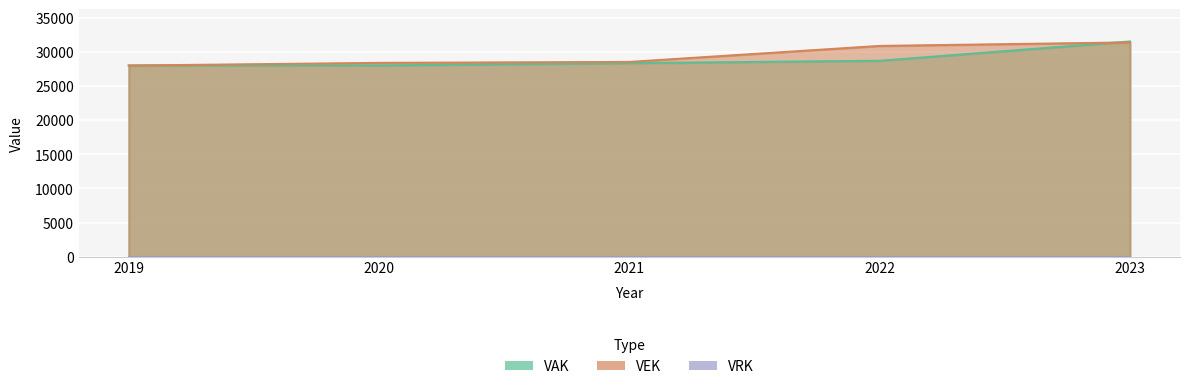

Does the chart display data point markers on the line(s)?

No